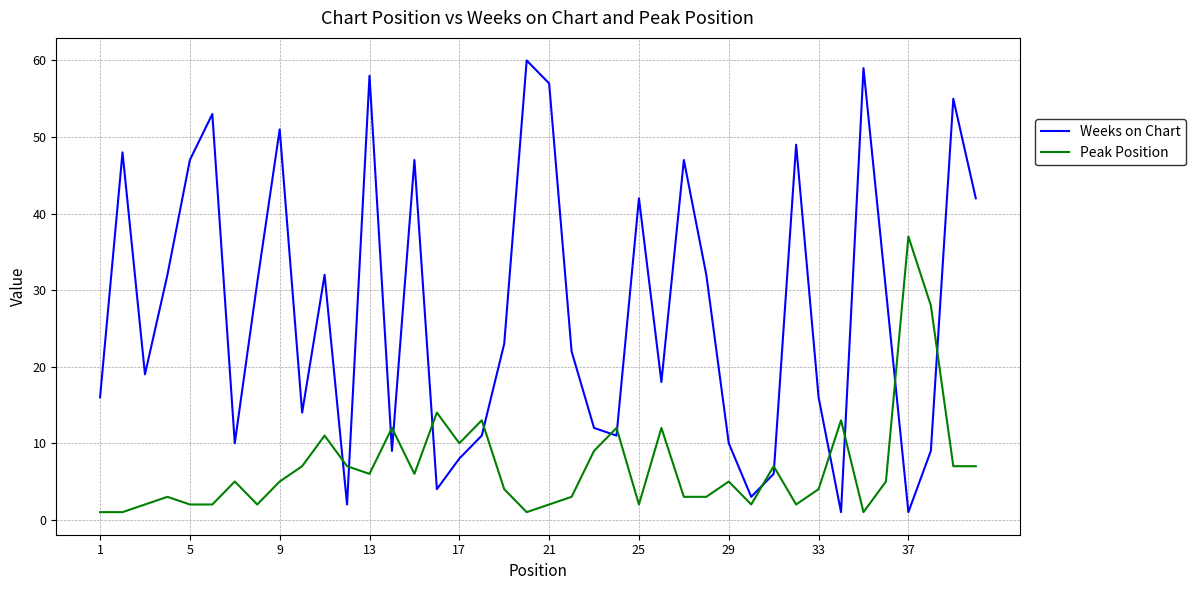

What is the difference between the maximum and minimum values in the Weeks on Chart series?

59